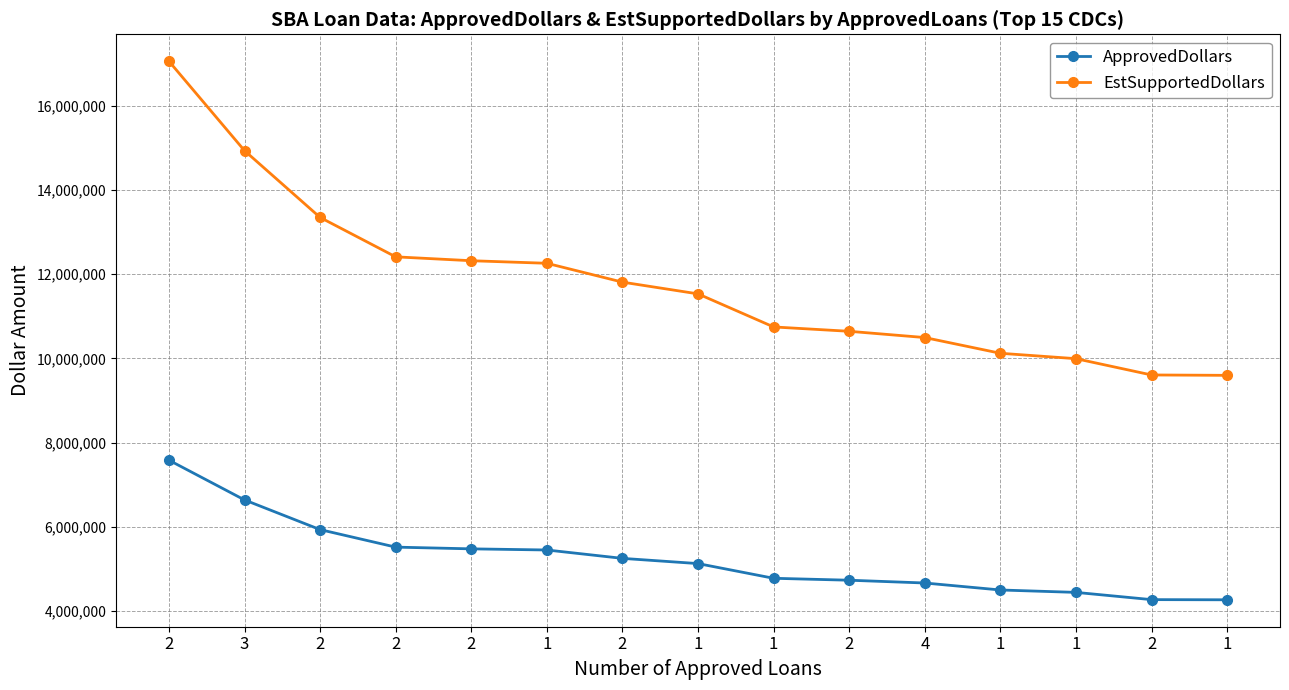

How many values in the EstSupportedDollars series are below 11531250?

7